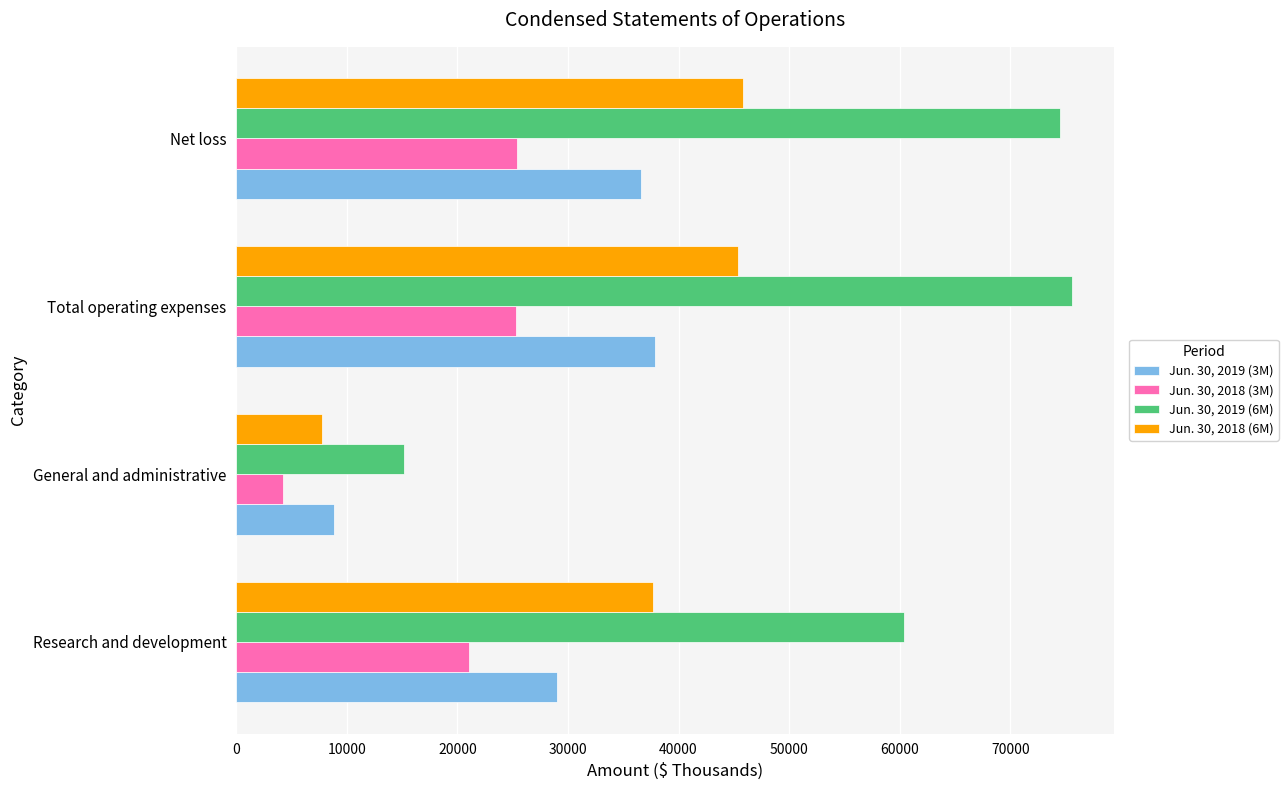

What is the difference between the maximum and minimum values in the Jun. 30, 2018 (6M) series?

38156